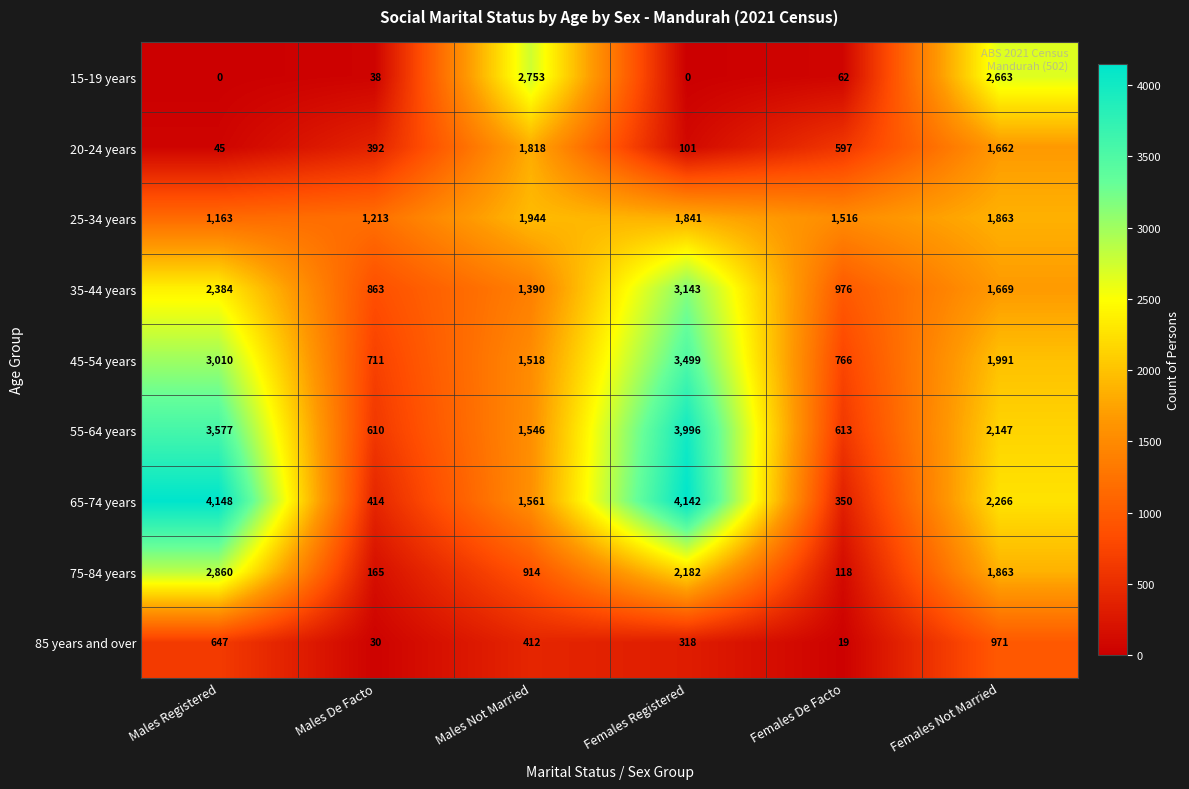

Which series has the widest spread of values?

65-74 years